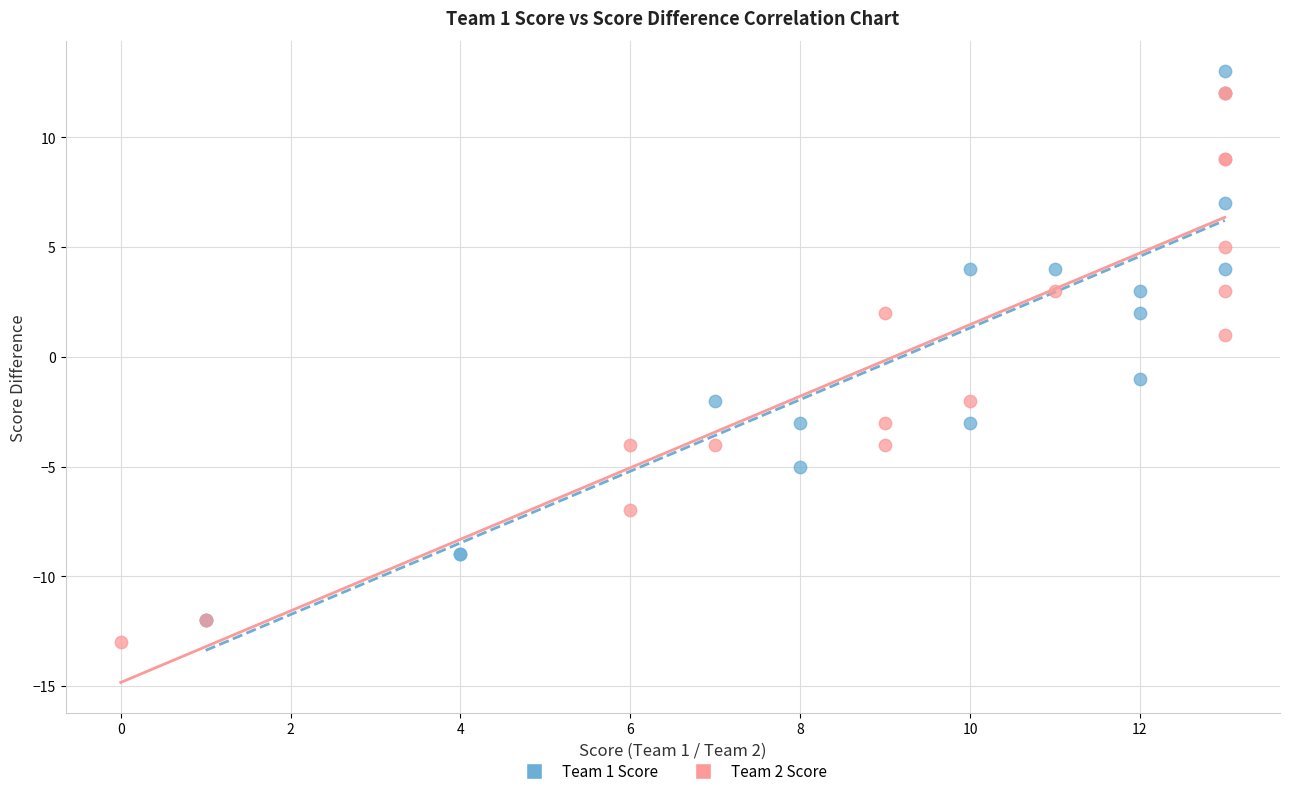

What are all the series names shown in the legend?

Team 1 Score, Team 2 Score